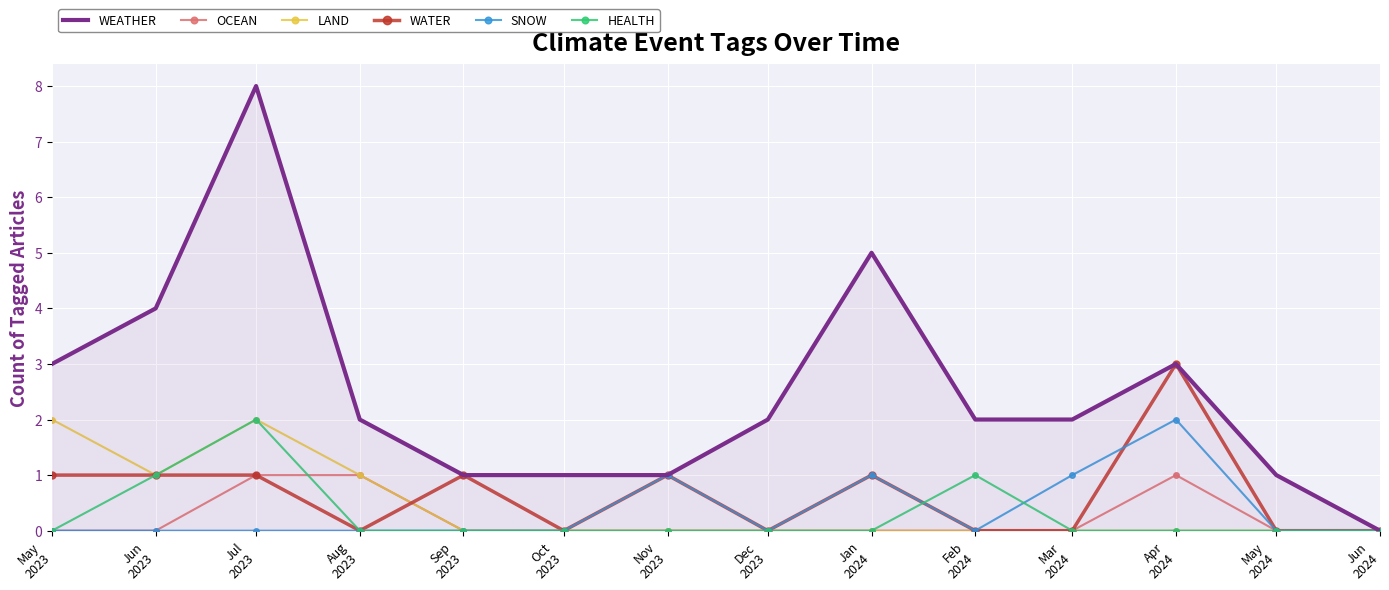

The value of OCEAN at May
2024 is 0. True or false?

True